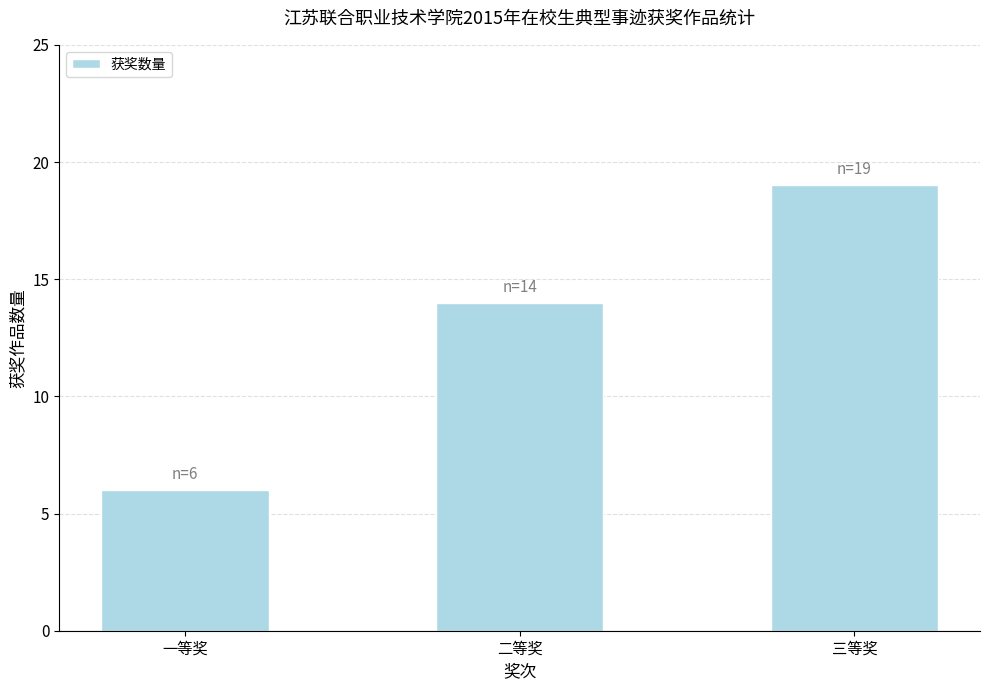

What is the label of the 1st bar from the right?

三等奖